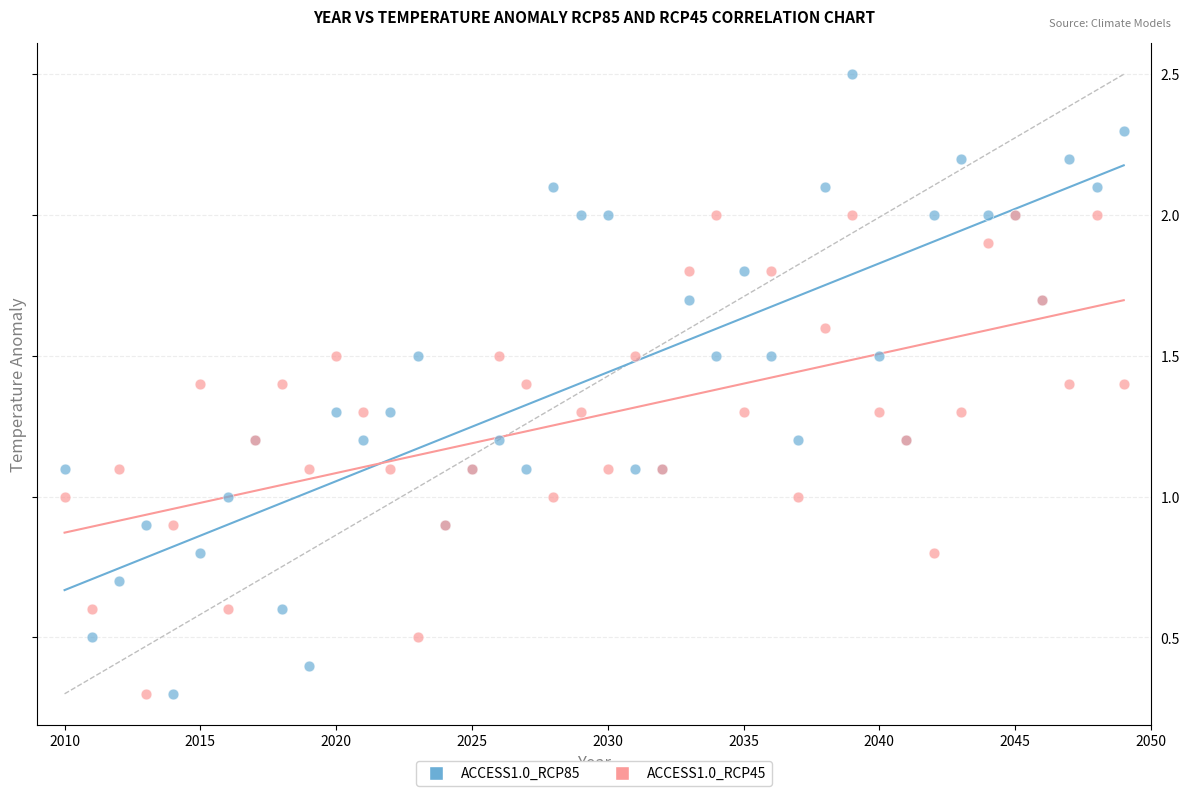

Which series reaches the maximum Y coordinate?

ACCESS1.0_RCP85